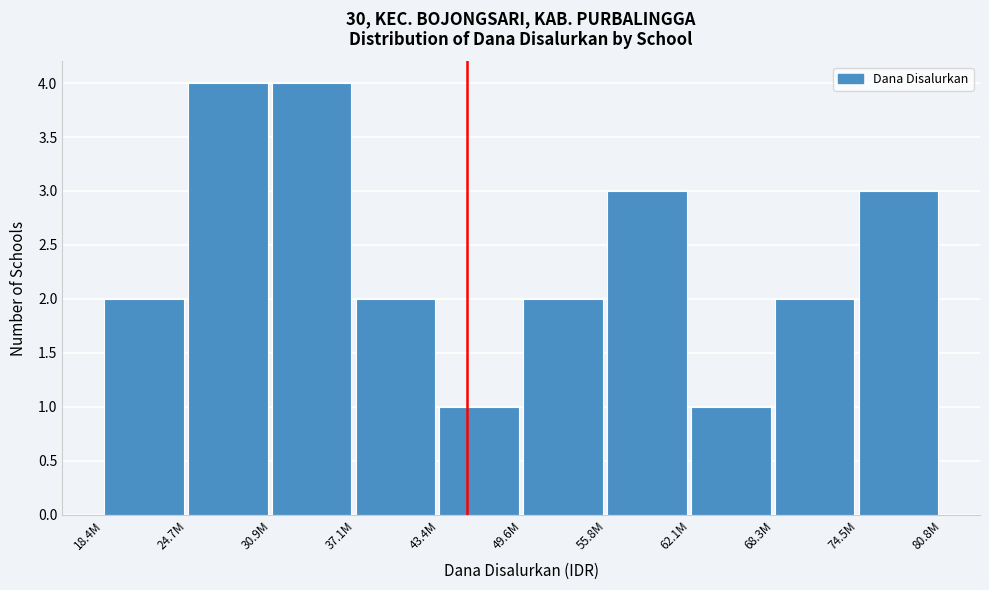

Reading right to left, transcribe all the data shown in this chart.

3	2	1	3	2	1	2	4	4	2